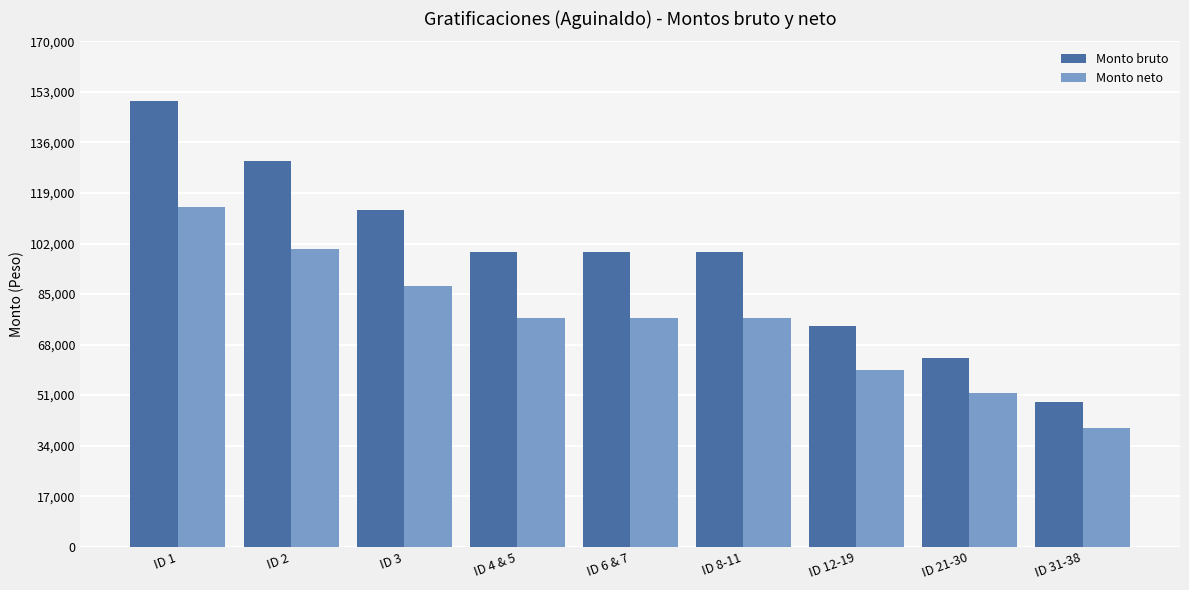

Reading left to right, list all the values displayed in this chart.

Monto bruto: 149974.7	129700.7	113242.7	99270.4	99270.4	99270.4	74414.6	63512.6	48752.2
Monto neto: 114278.7	100292.4	87632.4	76884.4	76884.4	76884.4	59540.1	51850.1	40004.5